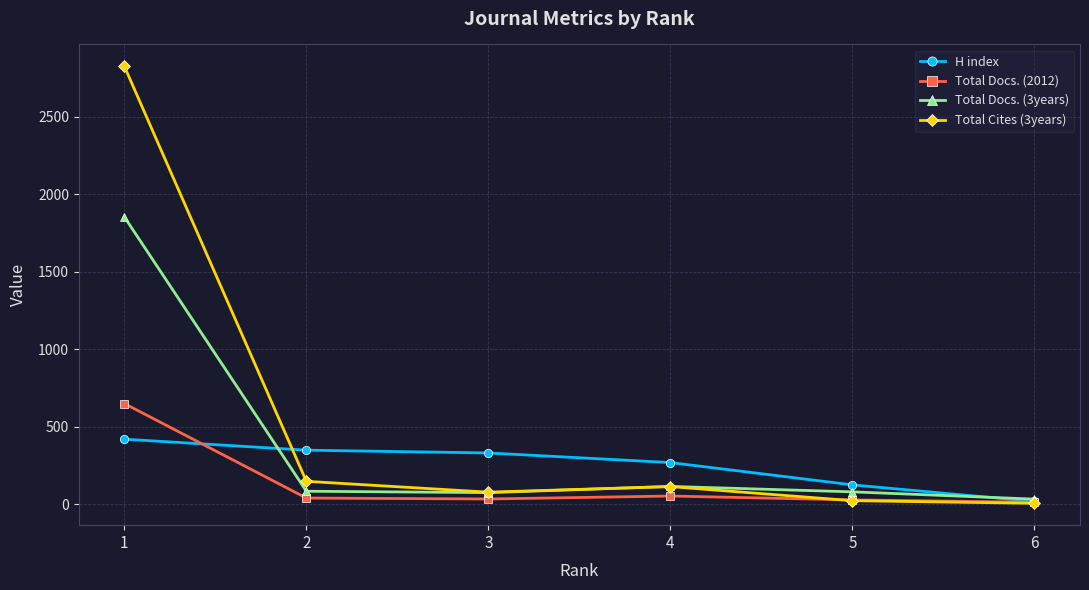

What is the greatest value displayed?

2826